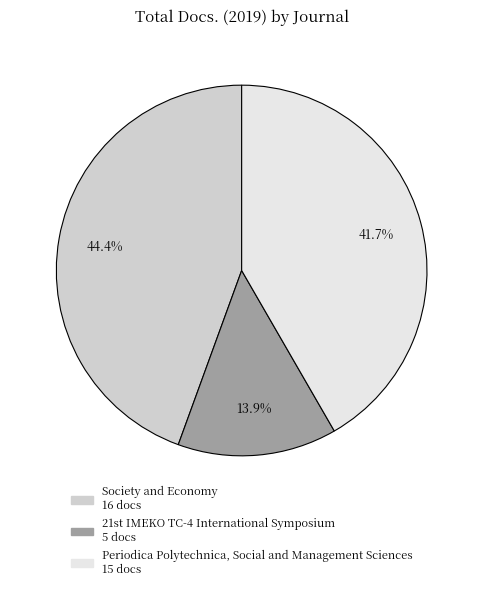

What percentage is the Society and Economy slice, to the nearest percent?

44%